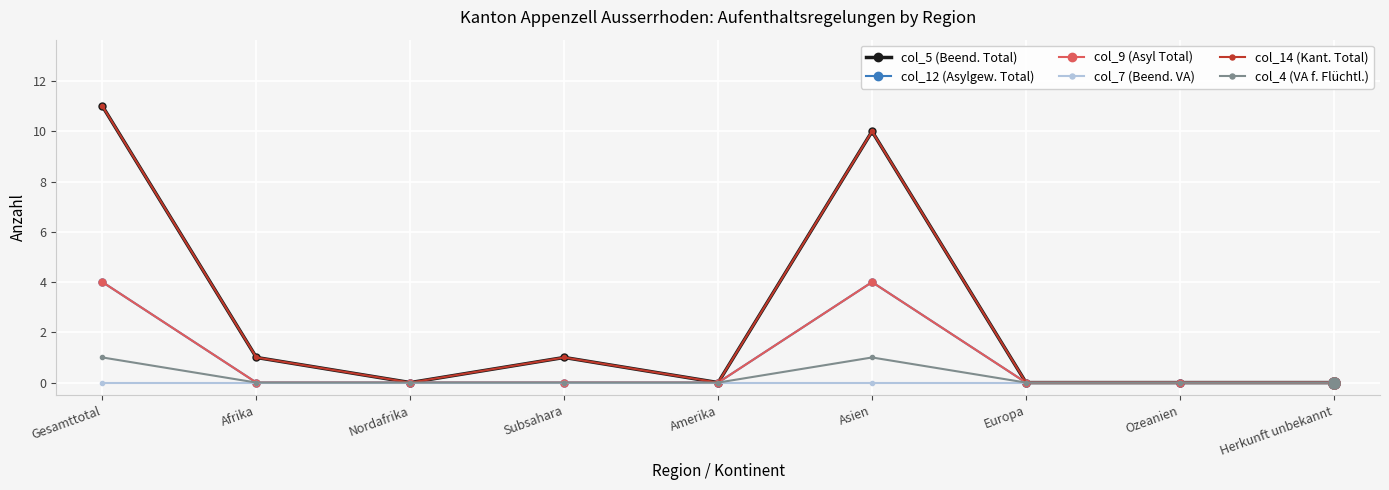

How many lines are shown in the chart?

6